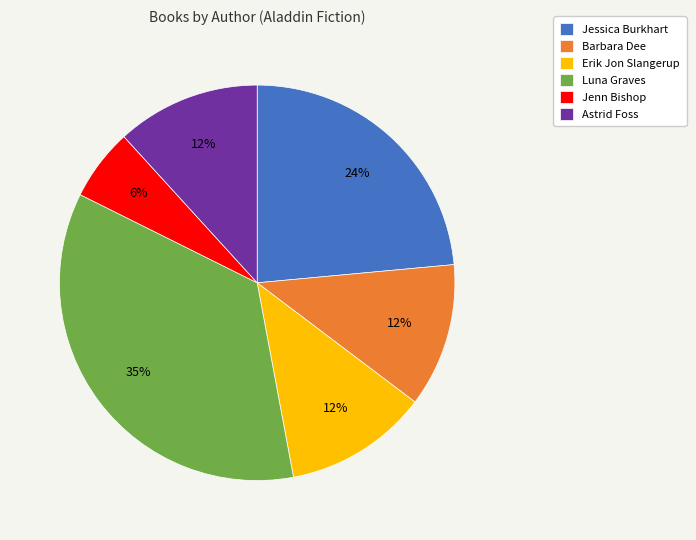

Count the number of slices in the pie.

6